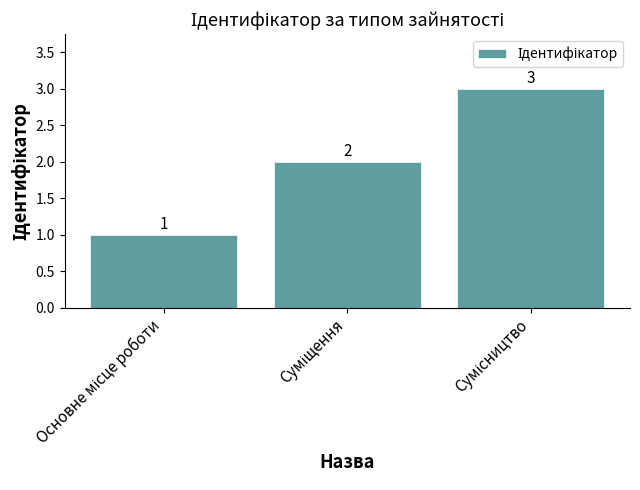

Are the bars grouped side by side (vs. stacked)?

No